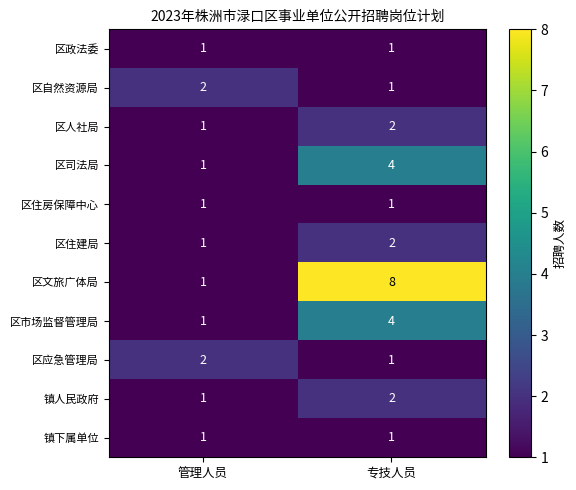

At which category is the sum across all series the highest?

专技人员